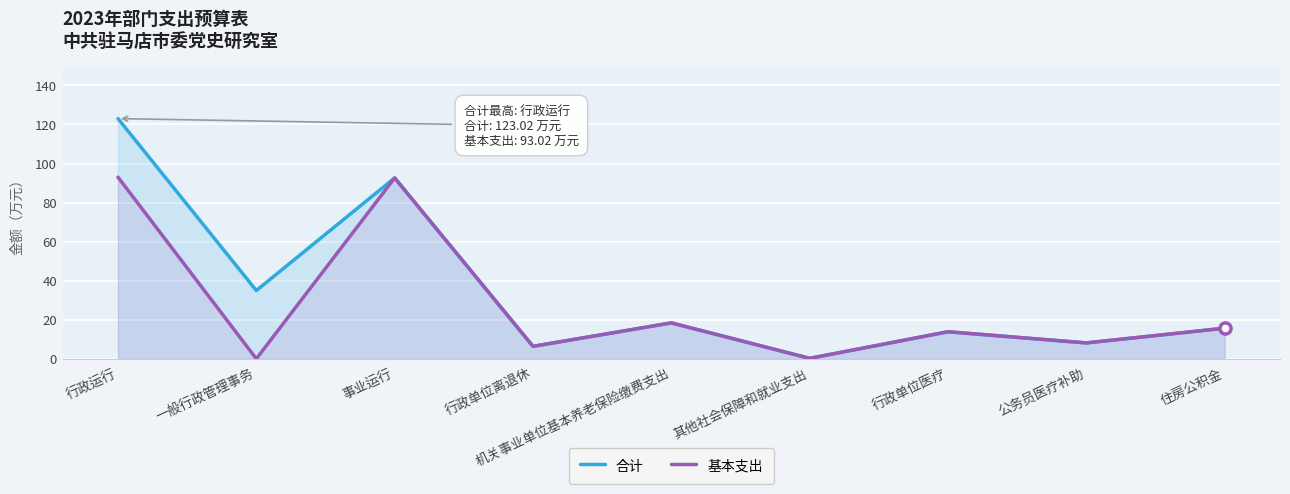

What is the value of the 合计 point at the 4th from the left?

6.4